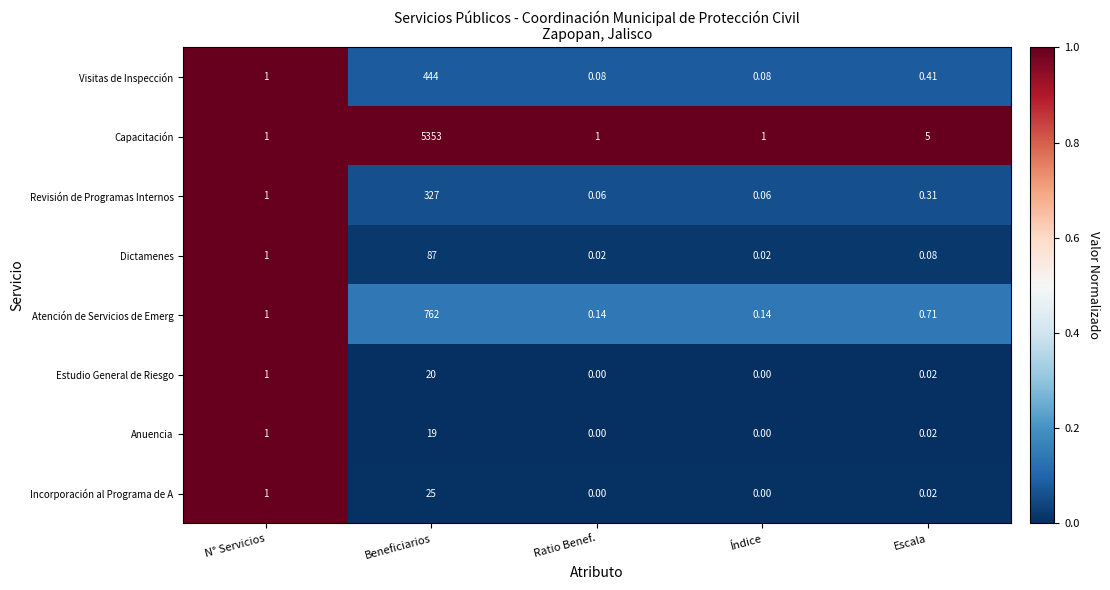

At which label is Atención de Servicios de Emerg closest to 381?

N° Servicios